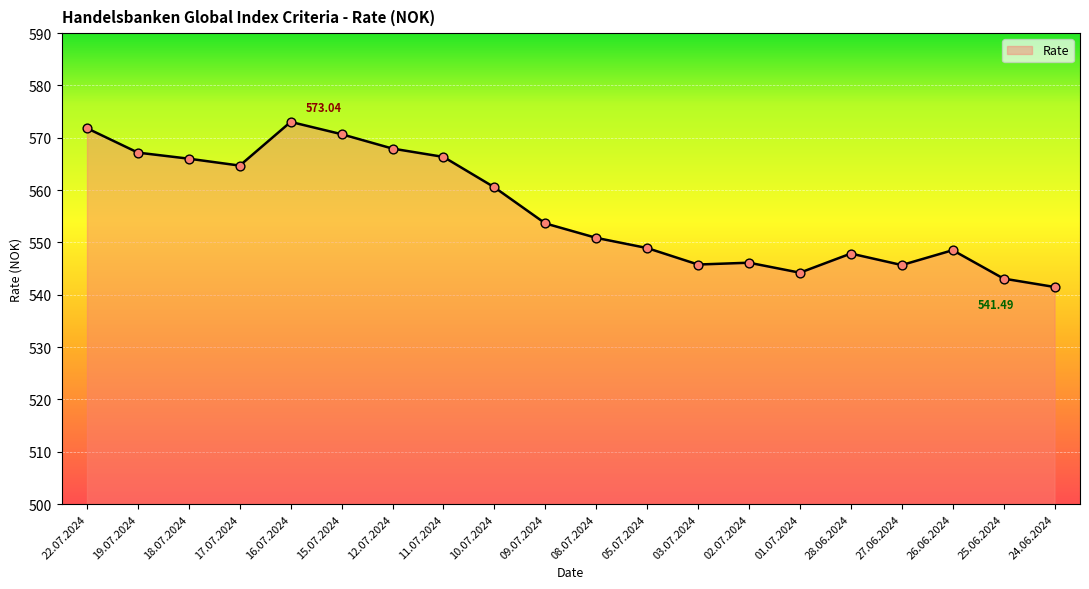

What is the change in value from 19.07.2024 to 09.07.2024?

-13.5